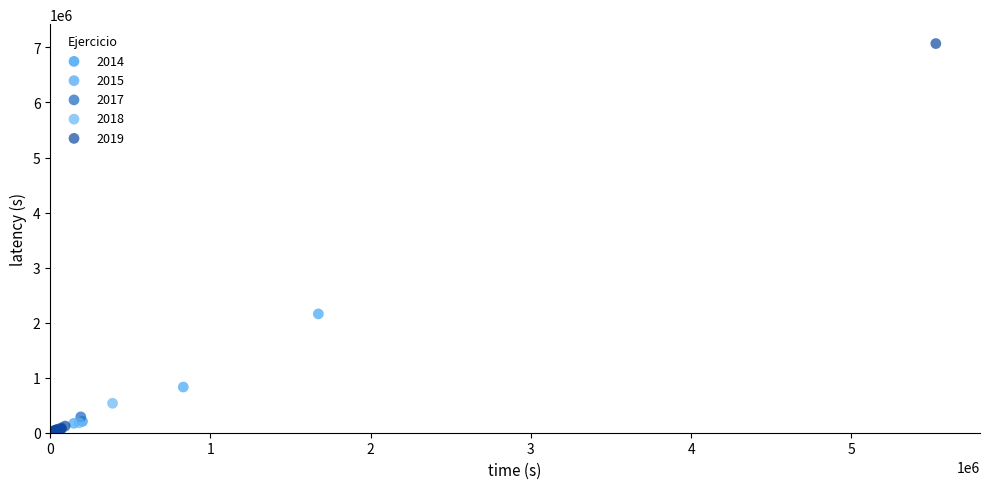

Which series has the largest Y range (max minus min)?

2019